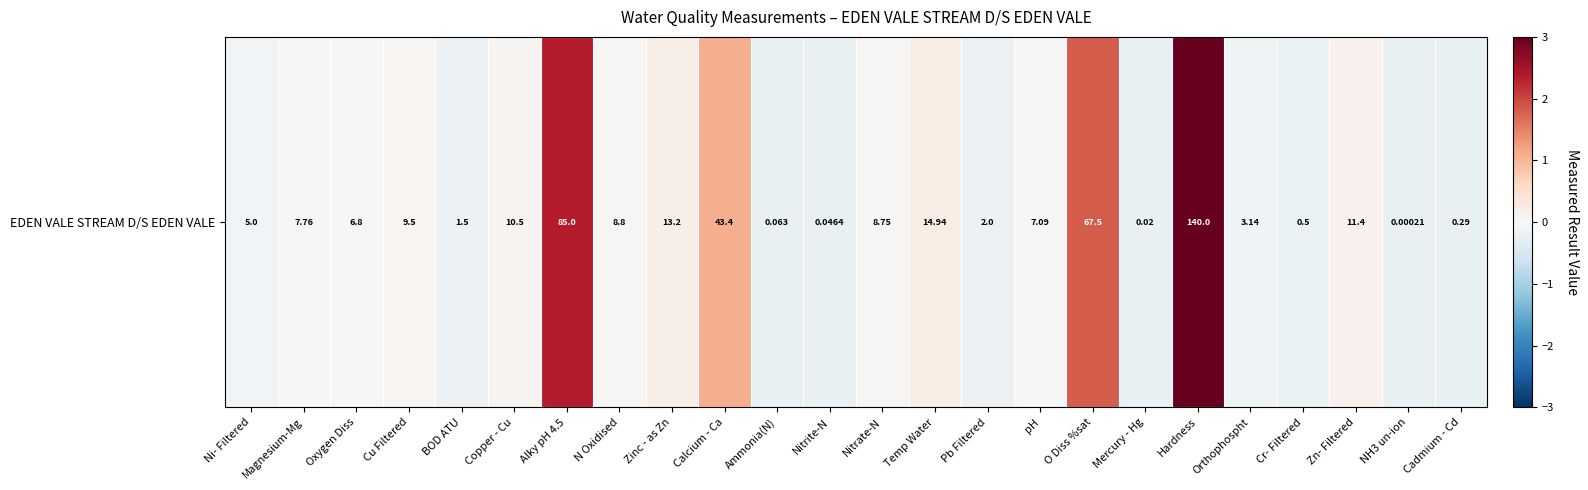

Rank the categories by value from highest to lowest.

Hardness, Alky pH 4.5, O Diss %sat, Calcium - Ca, Temp Water, Zinc - as Zn, Zn- Filtered, Copper - Cu, Cu Filtered, N Oxidised, Nitrate-N, Magnesium-Mg, pH, Oxygen Diss, Ni- Filtered, Orthophospht, Pb Filtered, BOD ATU, Cr- Filtered, Cadmium - Cd, Ammonia(N), Nitrite-N, Mercury - Hg, NH3 un-ion